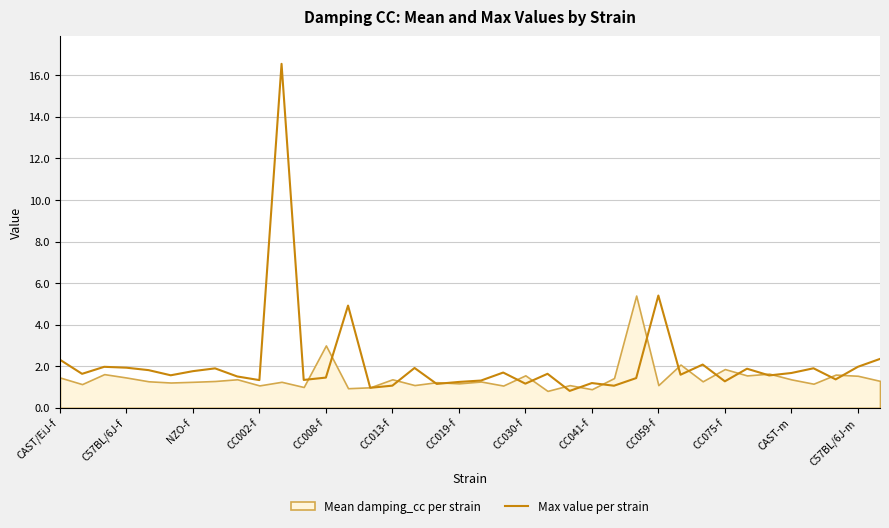

Is it true that Max value per strain equals 2.3 at CAST/EiJ-f?

True